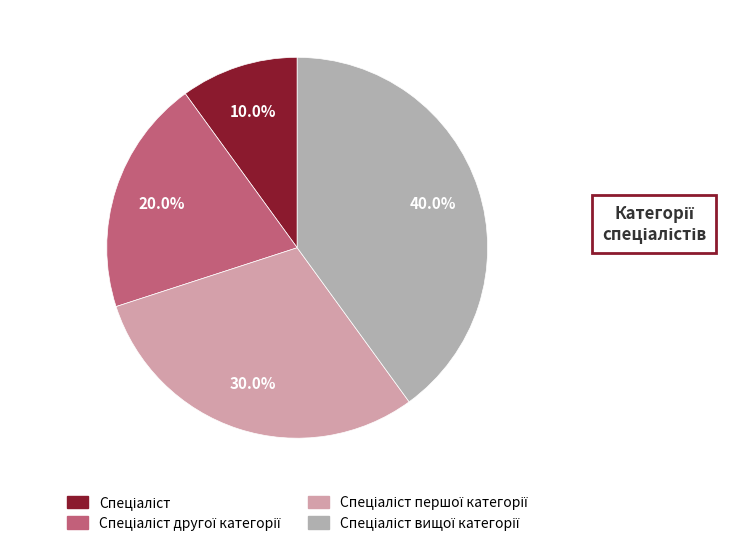

Rank the categories by value from highest to lowest.

Спеціаліст вищої категорії, Спеціаліст першої категорії, Спеціаліст другої категорії, Спеціаліст